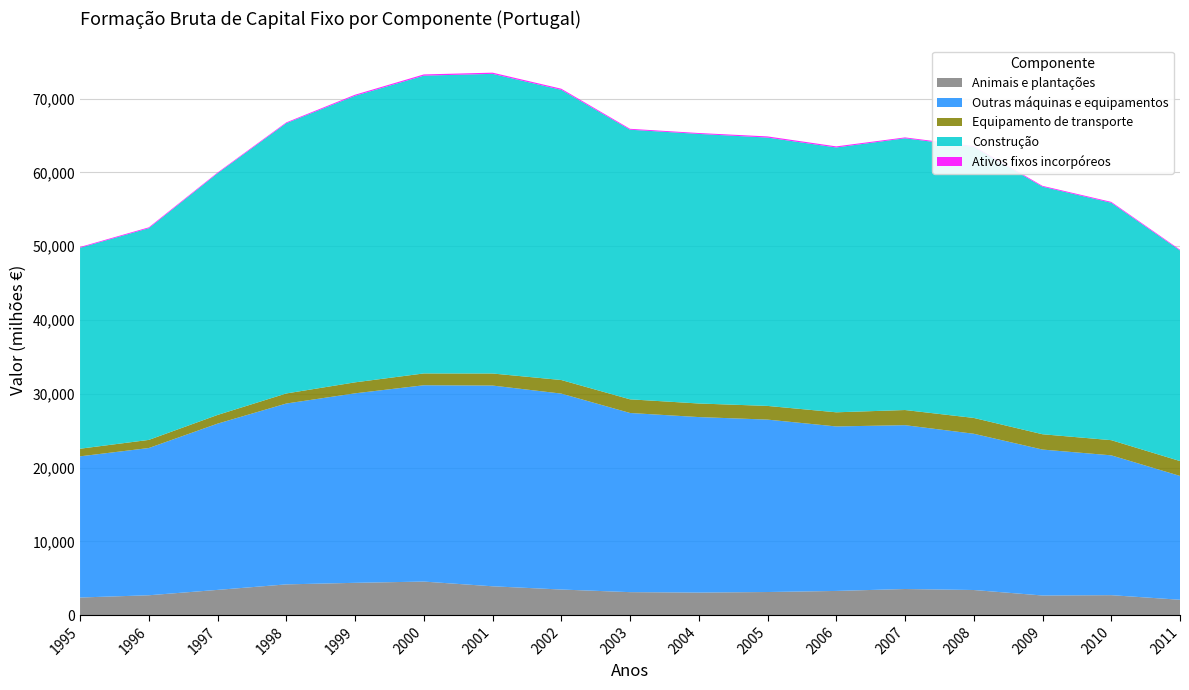

Reading right to left, list all the values displayed in this chart.

Animais e plantações: 2095.2	2715.7	2671.1	3415.3	3550.8	3288.6	3142.5	3067.4	3125.1	3481.0	3919.6	4558.5	4388.6	4177.8	3430.6	2702.3	2399.4
Outras máquinas e equipamentos: 16781.6	18952.3	19779.2	21178.7	22205.6	22294.8	23368.7	23786.1	24282.4	26554.3	27206.7	26606.2	25682.8	24511.6	22531.0	19955.3	19132.8
Equipamento de transporte: 2014.7	2056.2	2074.9	2144.1	2051.4	1916.1	1853.7	1840.2	1850.9	1839.9	1632.3	1601.9	1488.6	1364.1	1177.4	1100.6	1031.7
Construção: 28543.4	32173.6	33553.9	36716.3	36830.7	35890.2	36369.3	36535.7	36541.1	39327.5	40611.5	40359.1	38834.1	36630.4	32757.0	28692.6	27234.9
Ativos fixos incorpóreos: 103.5	122.3	110.7	131.6	117.2	148.2	156.5	121.0	123.5	152.6	162.2	164.7	147.0	107.6	96.4	116.1	103.3